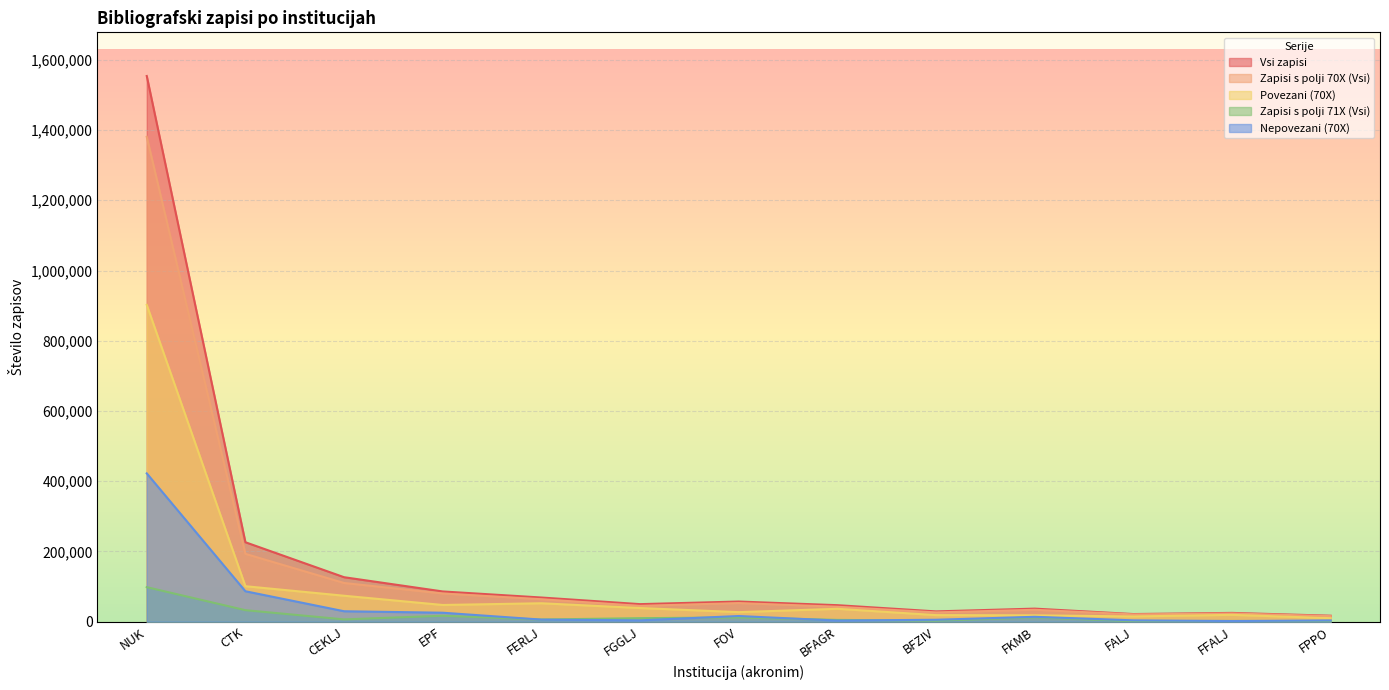

The value of Nepovezani (70X) at CEKLJ is 29683. True or false?

True